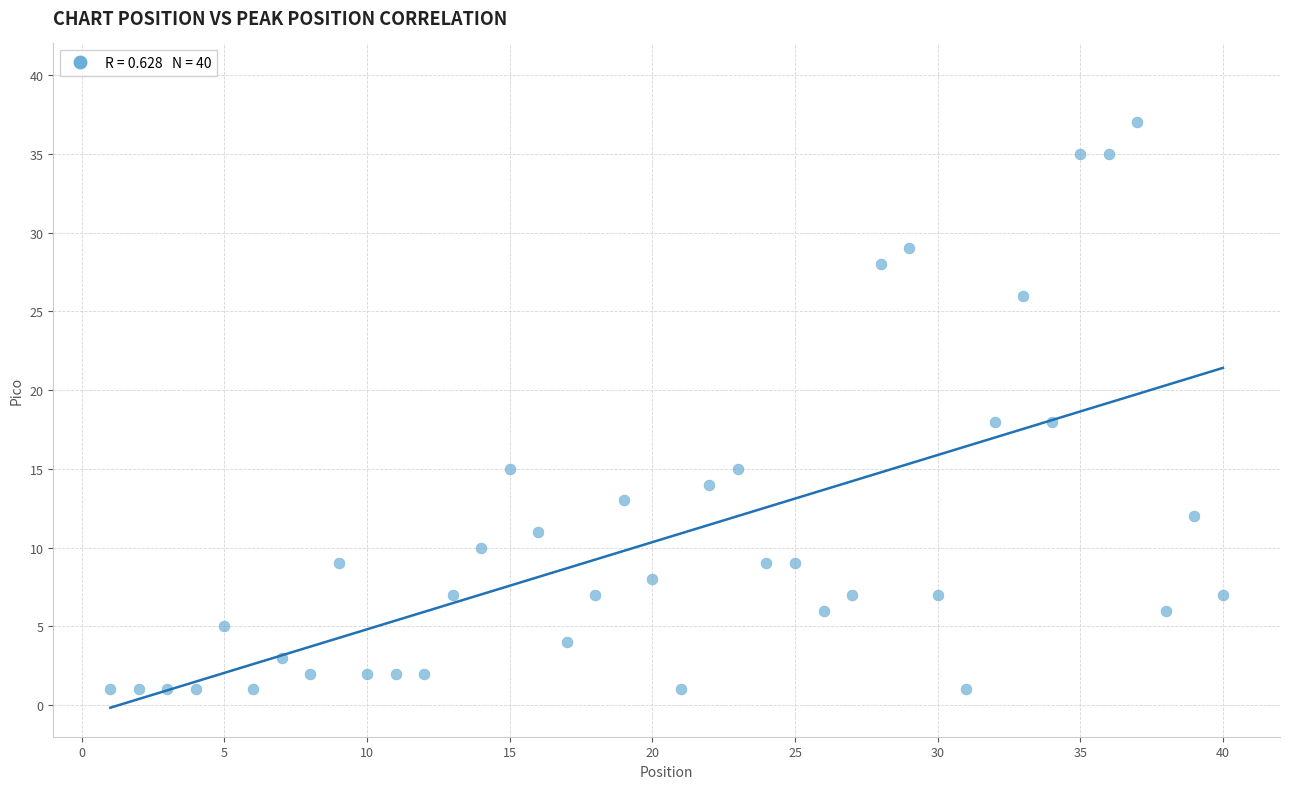

What is the range of Y values (max minus min)?

36